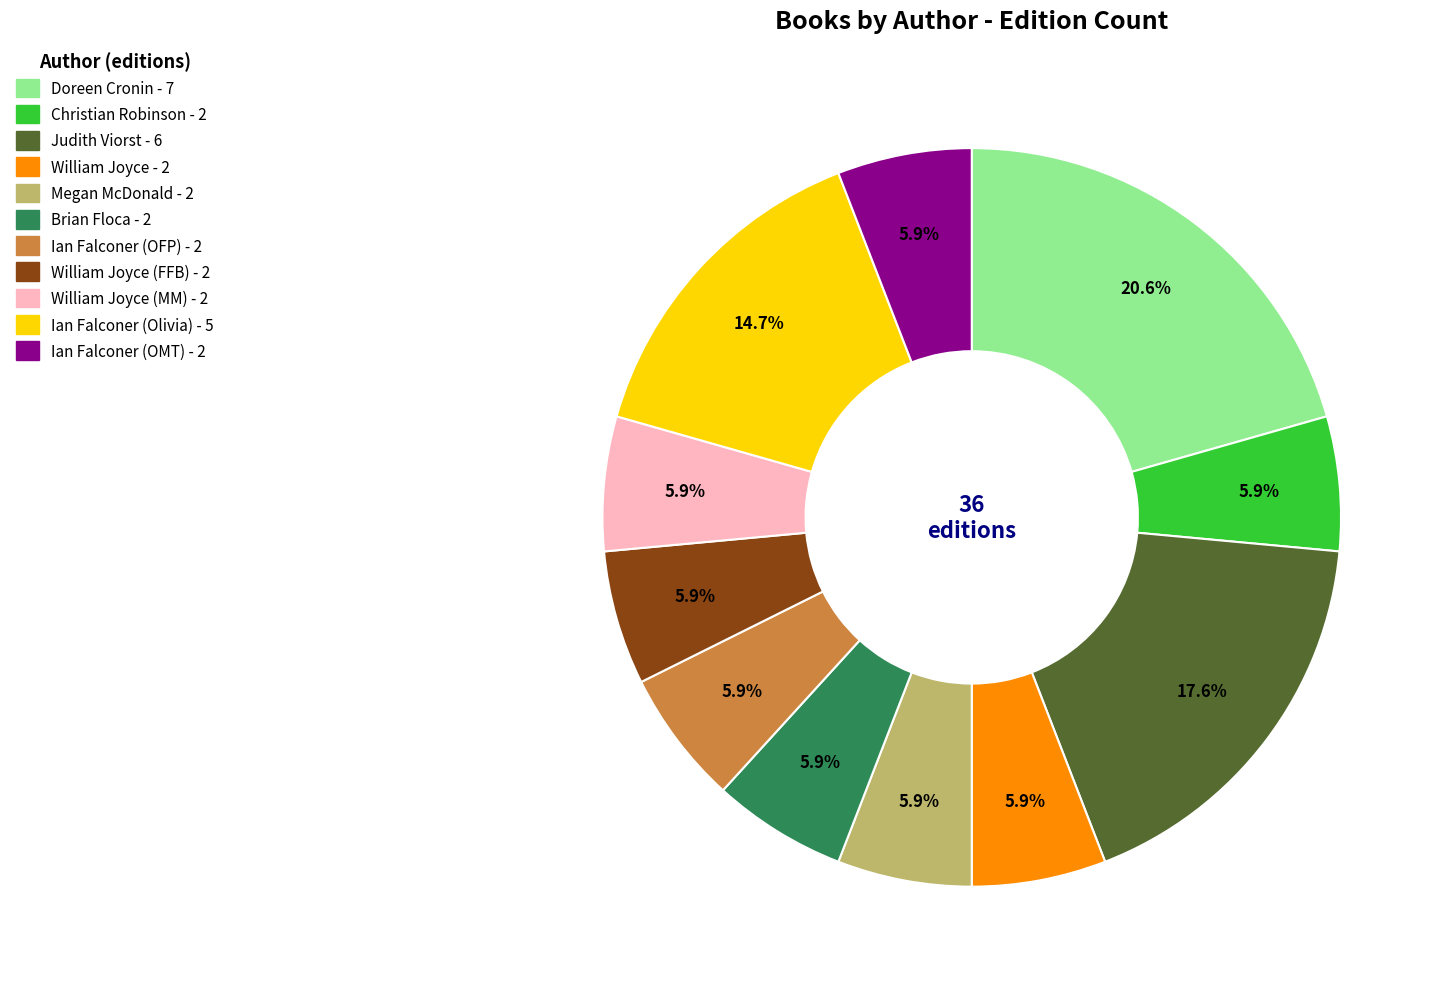

To the nearest percent, what is the average slice percentage?

9%